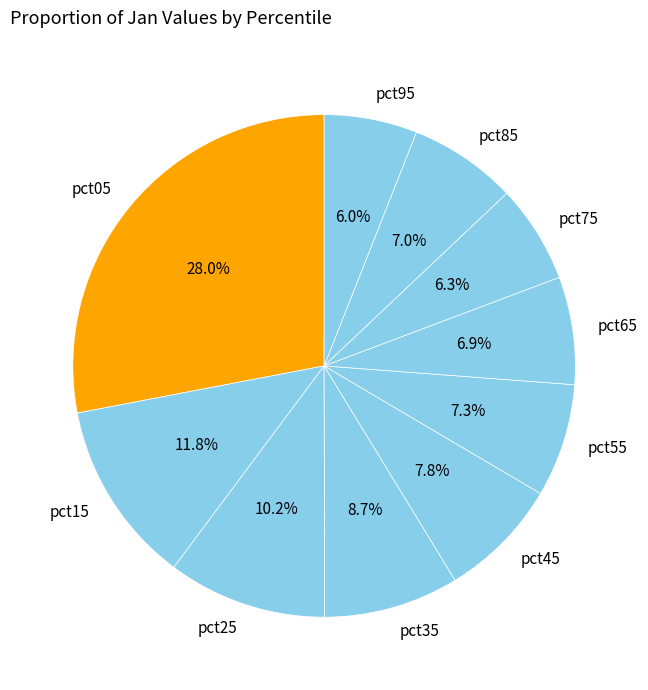

Is it true that pct85 is 7% of the pie?

True